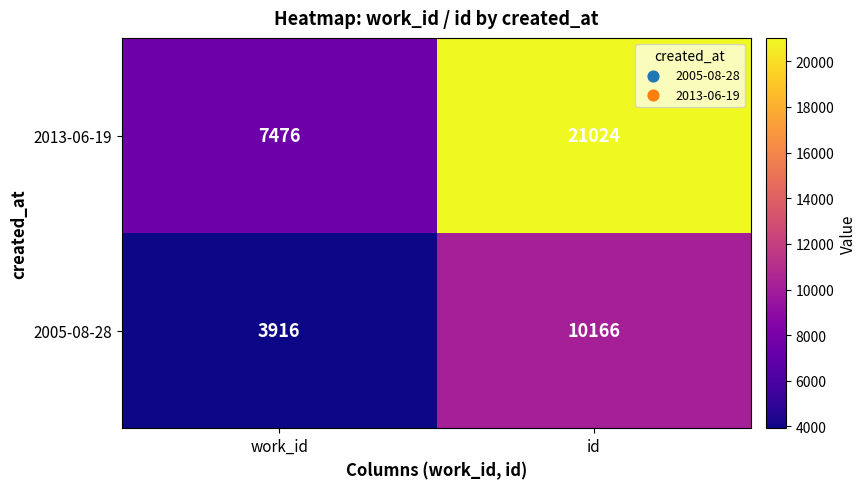

How many distinct data groups are displayed?

2